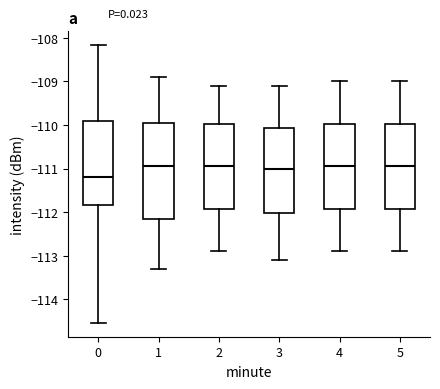

Which box is the tallest, from its lower edge to its upper edge?

1